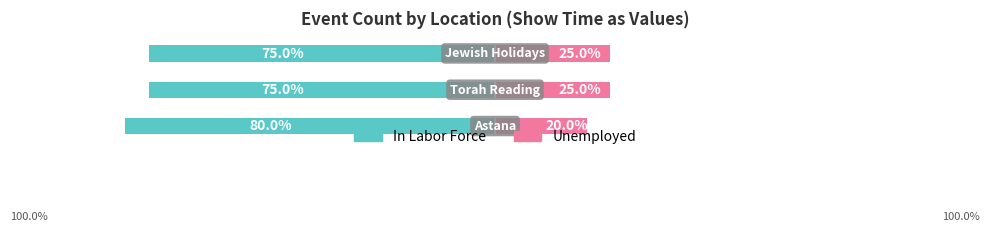

How many data points in In Labor Force are less than -75?

1